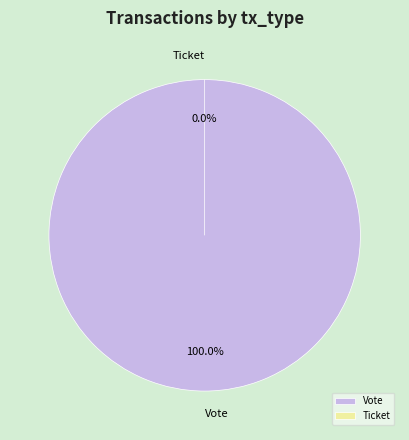

Is it true that Ticket is 0% of the pie?

True